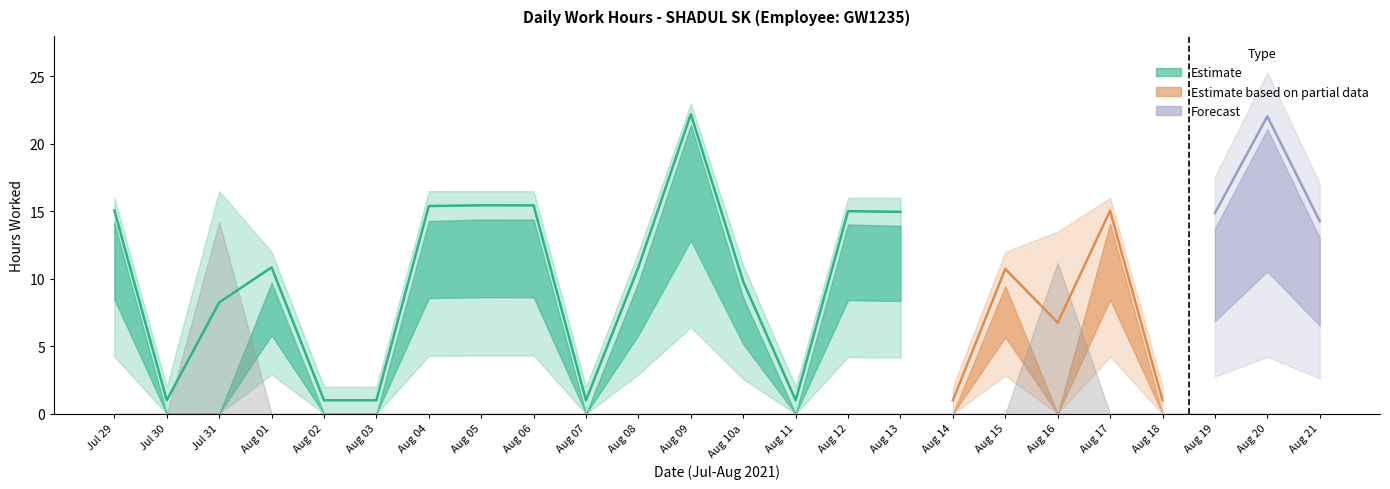

At which category is the sum across all series the highest?

9